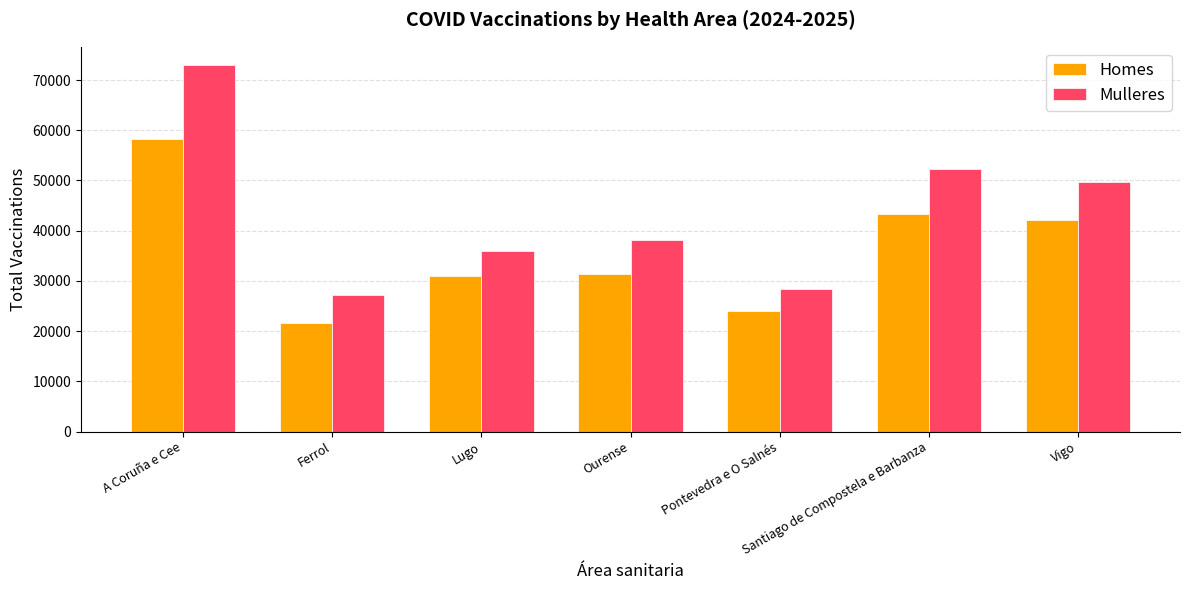

The value of Homes at Ourense is 10795. True or false?

False